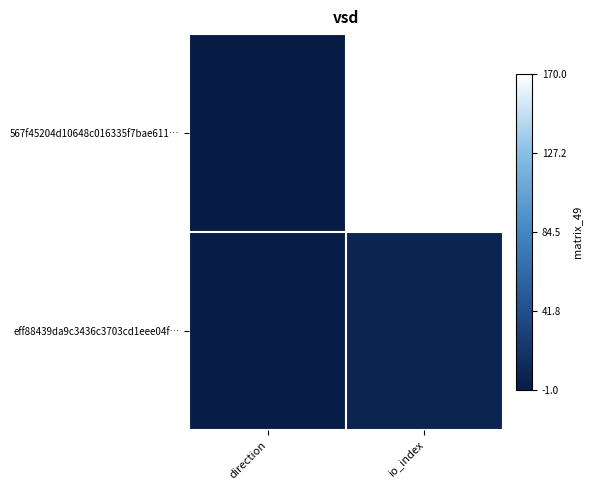

At how many categories does at least one series exceed 104?

1